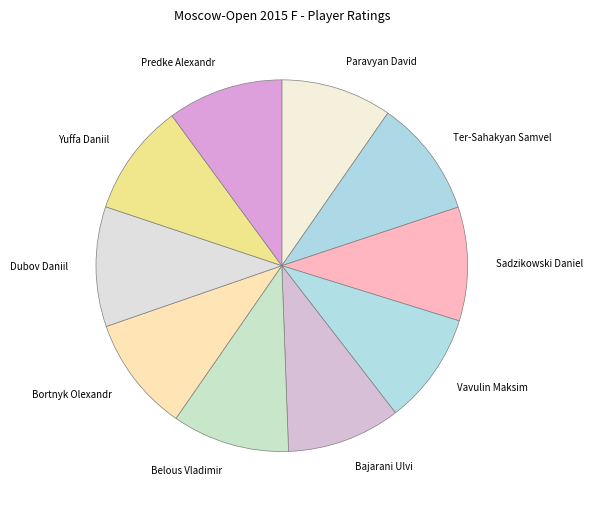

Combined, do Ter-Sahakyan Samvel and Bortnyk Olexandr account for over 50%?

No